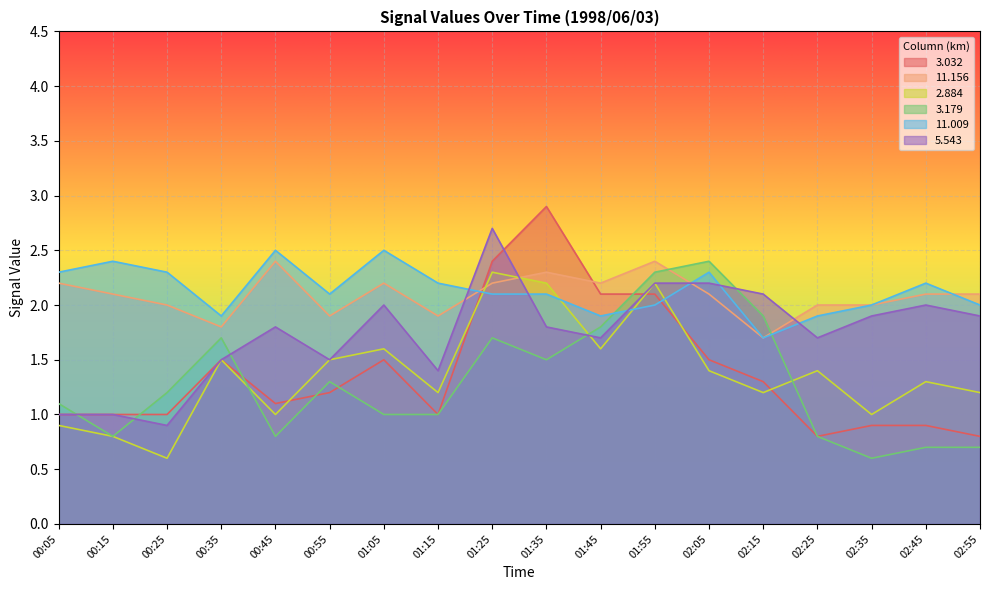

What are all the series names shown in the legend?

3.032, 11.156, 2.884, 3.179, 11.009, 5.543